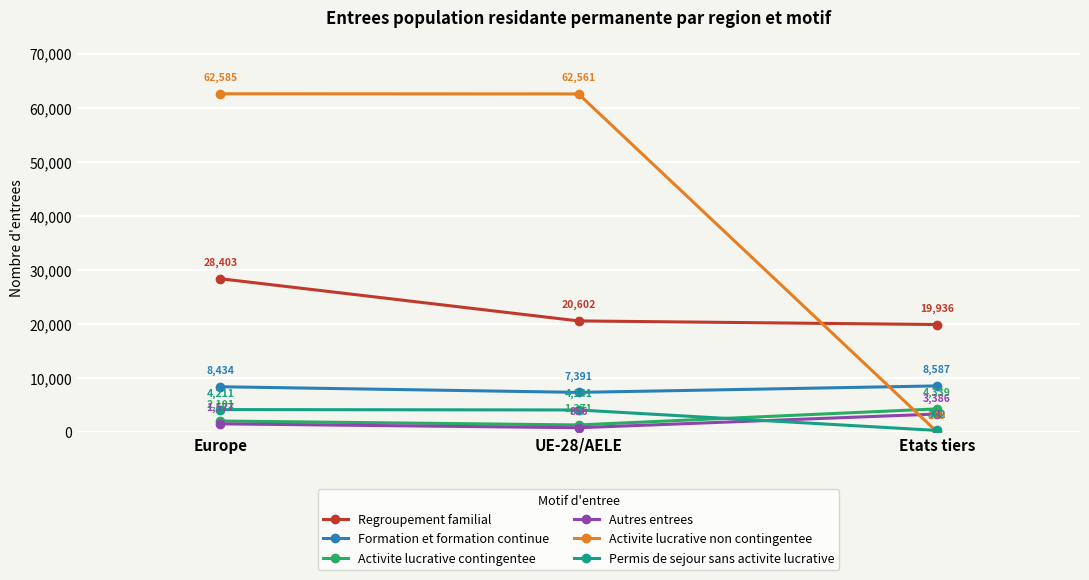

What is the label of the 2nd point from the right?

UE-28/AELE